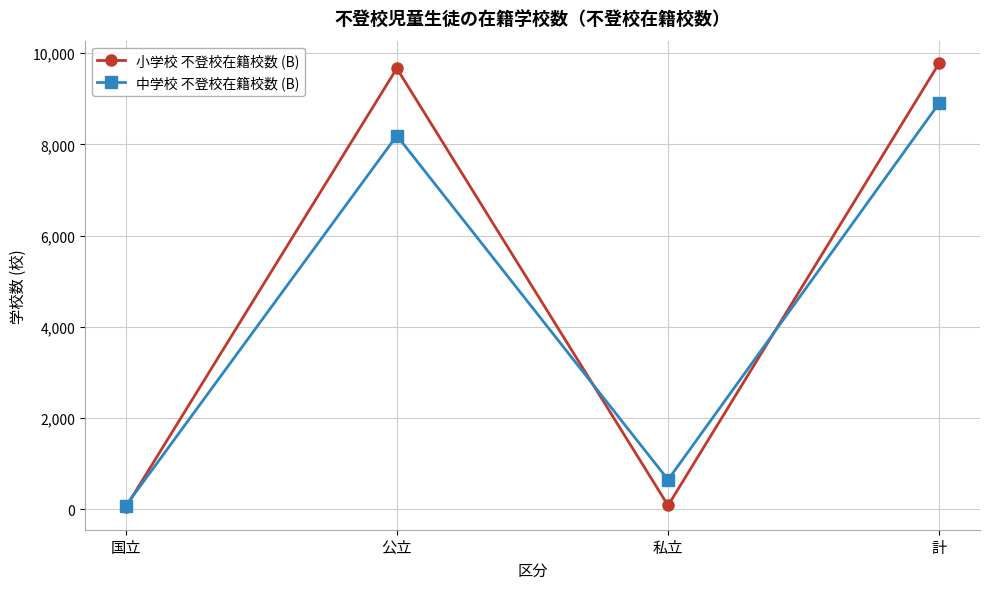

Reading left to right, what are all the values shown in this chart?

小学校 不登校在籍校数 (B): 国立=38	公立=9668	私立=82	計=9788
中学校 不登校在籍校数 (B): 国立=69	公立=8193	私立=647	計=8909